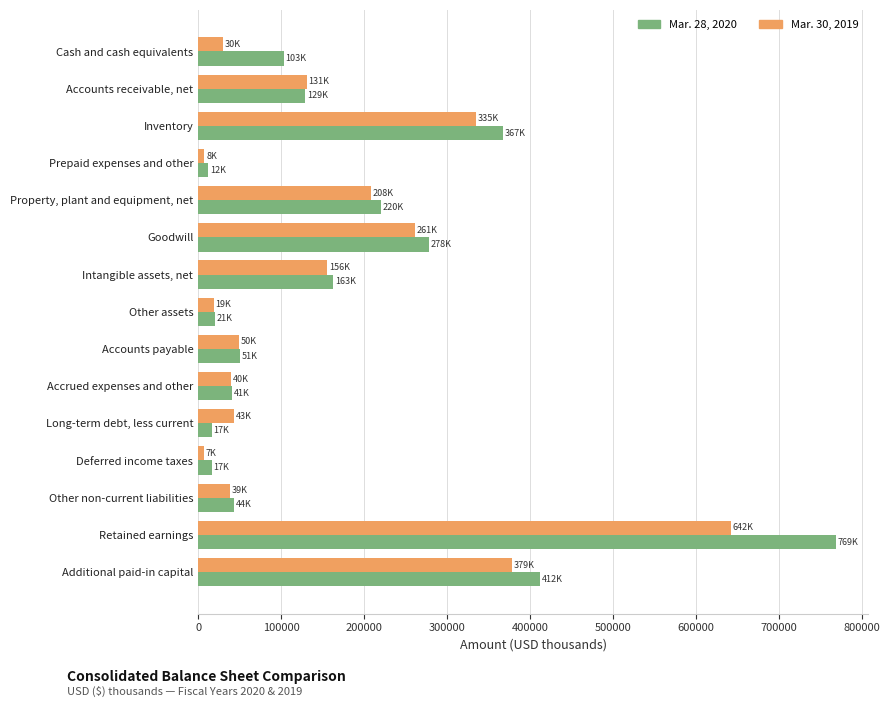

What is the average value of the Mar. 28, 2020 series?

176197